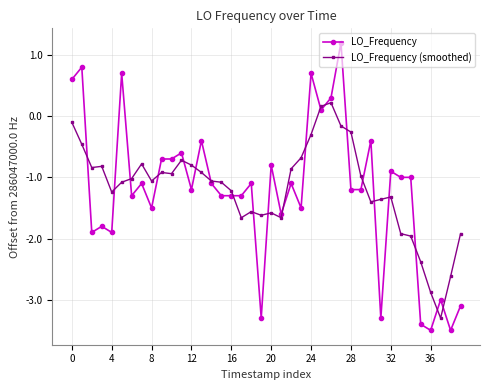

What is the minimum value shown in the chart?

-3.5